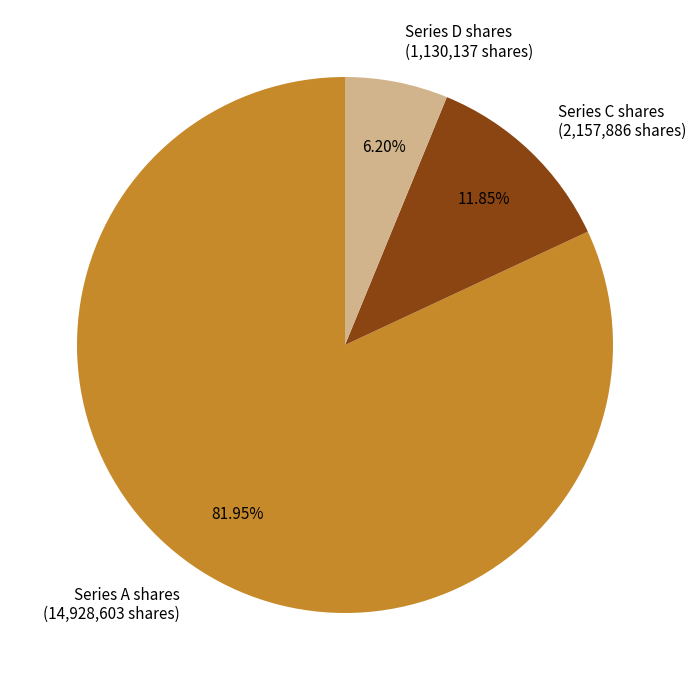

Which slice is the largest?

Series A shares